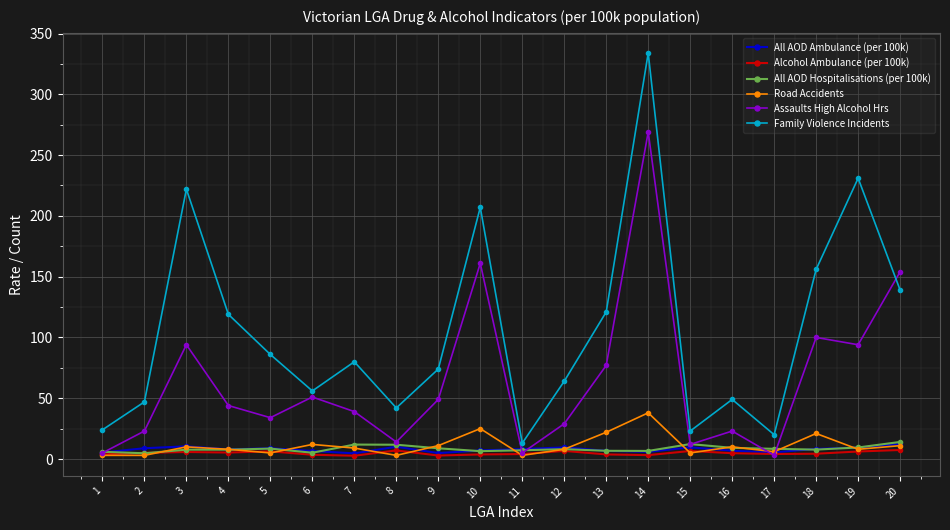

Which series changed the most between 6 and 19?

Family Violence Incidents